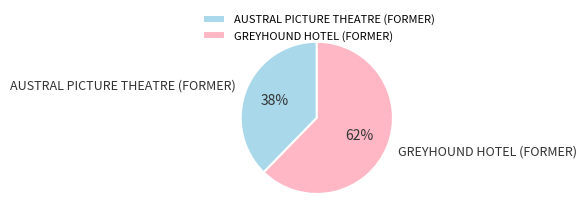

Is it true that AUSTRAL PICTURE THEATRE (FORMER) is 38% of the pie?

True